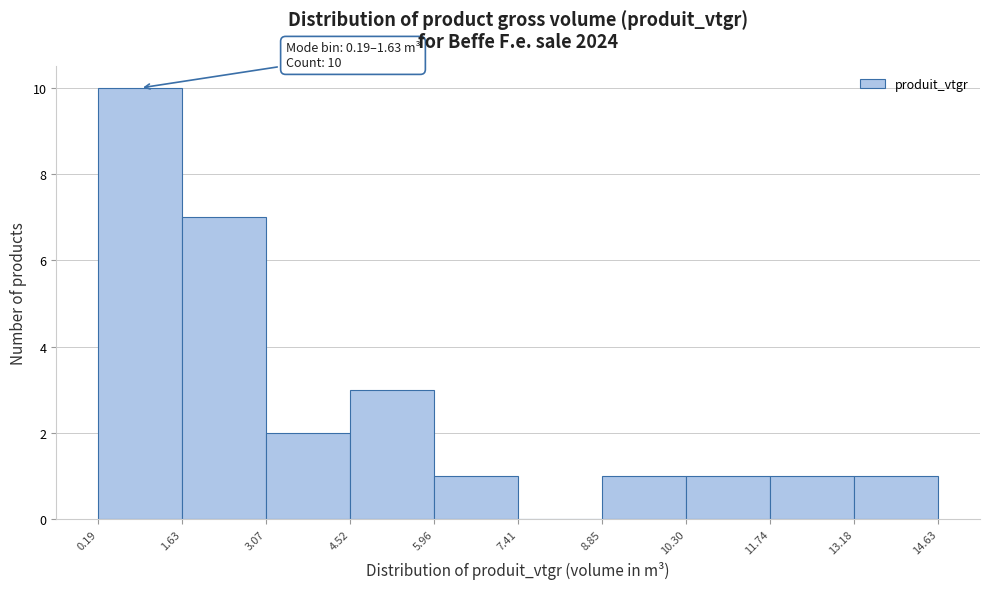

Which range on the x-axis has the tallest bar?

0.19 to 1.63